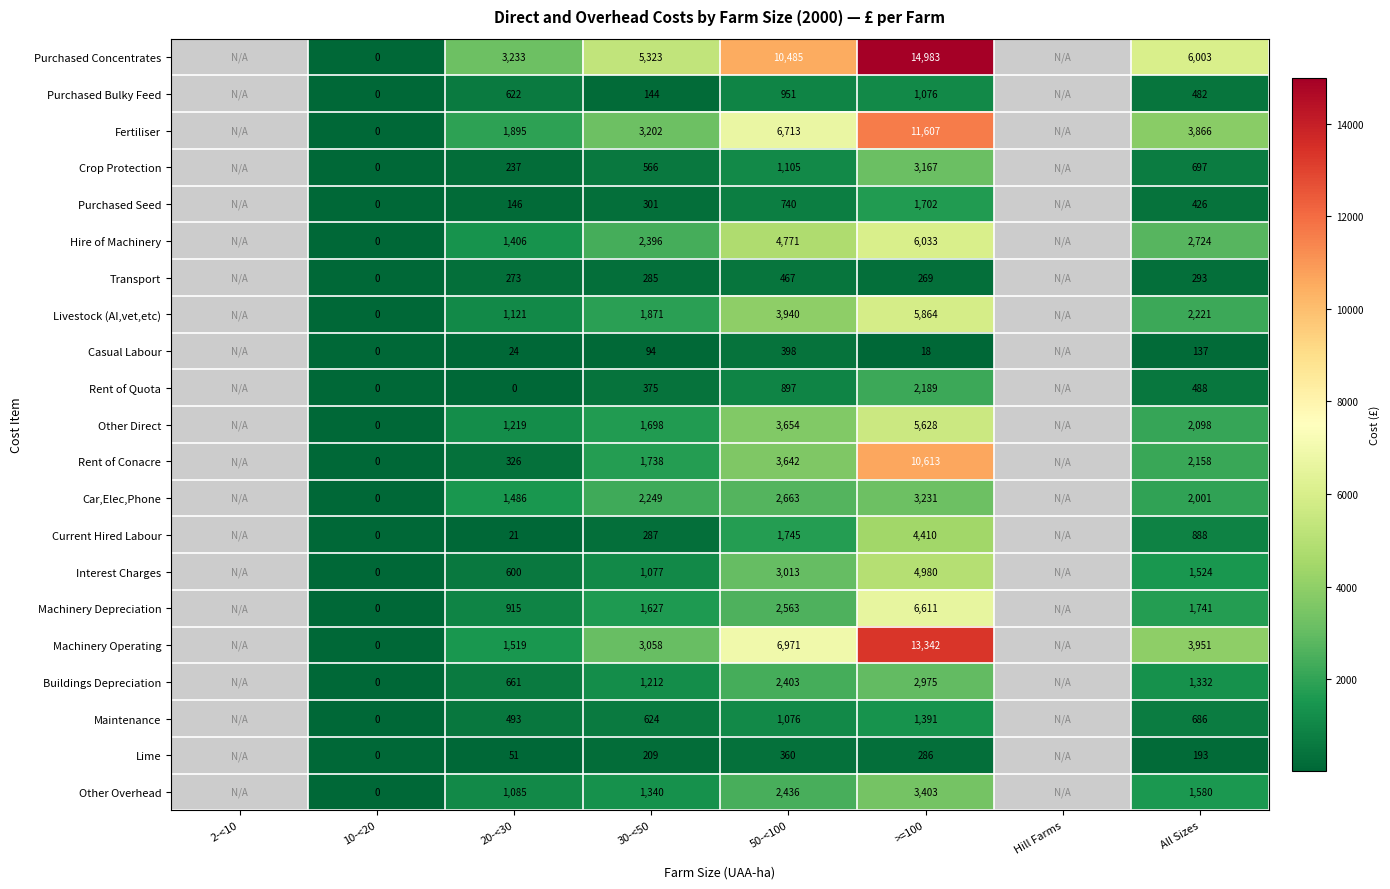

Is the value of Rent of Conacre at 50-<100 greater than the value of Other Direct at 10-<20?

Yes